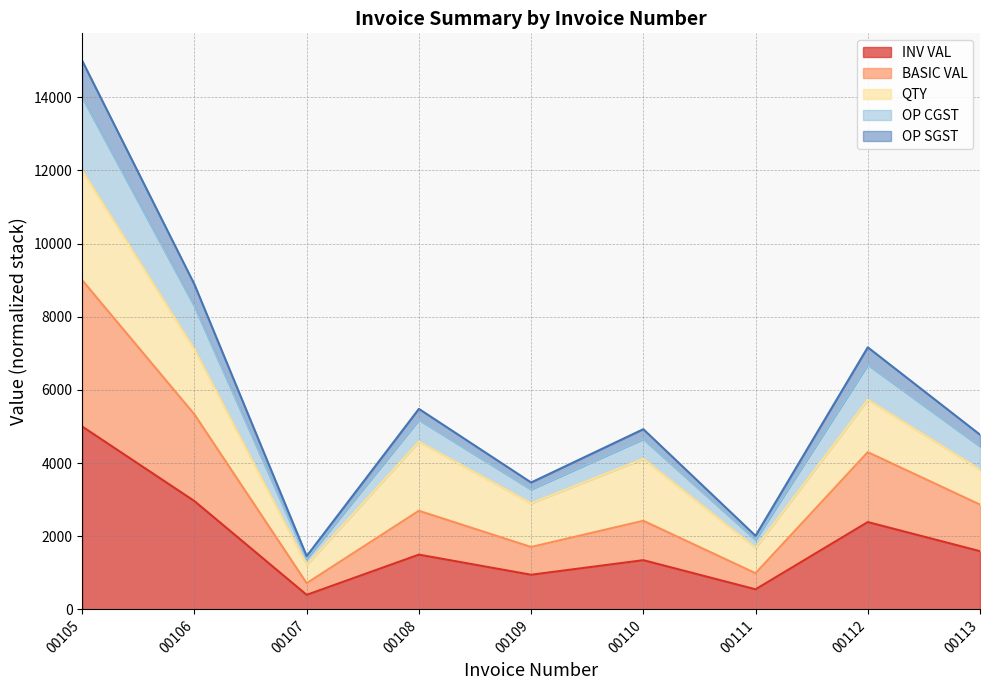

At which category is the sum across all series the highest?

00105